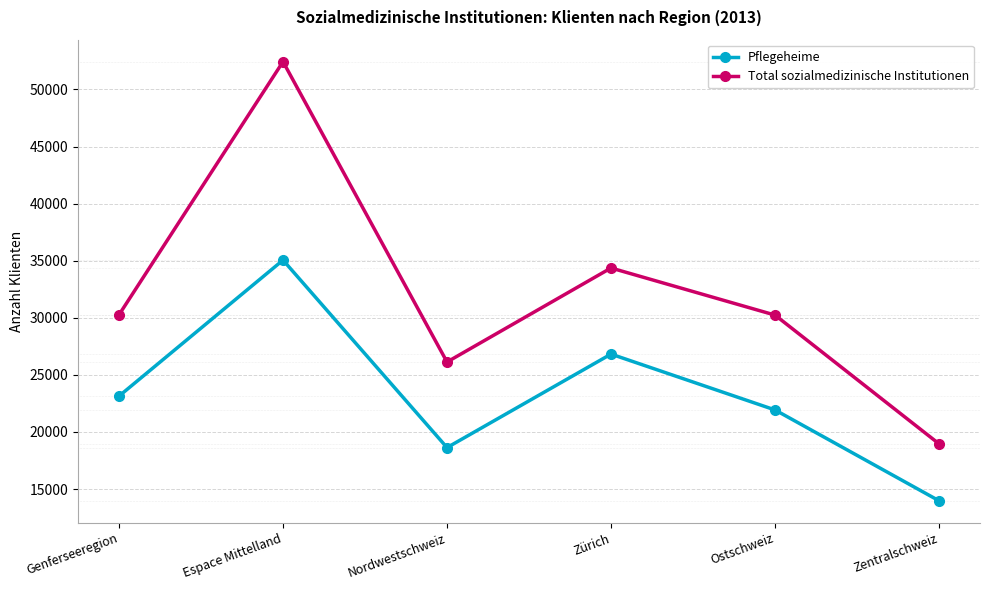

At which label does Pflegeheime reach its minimum?

Zentralschweiz